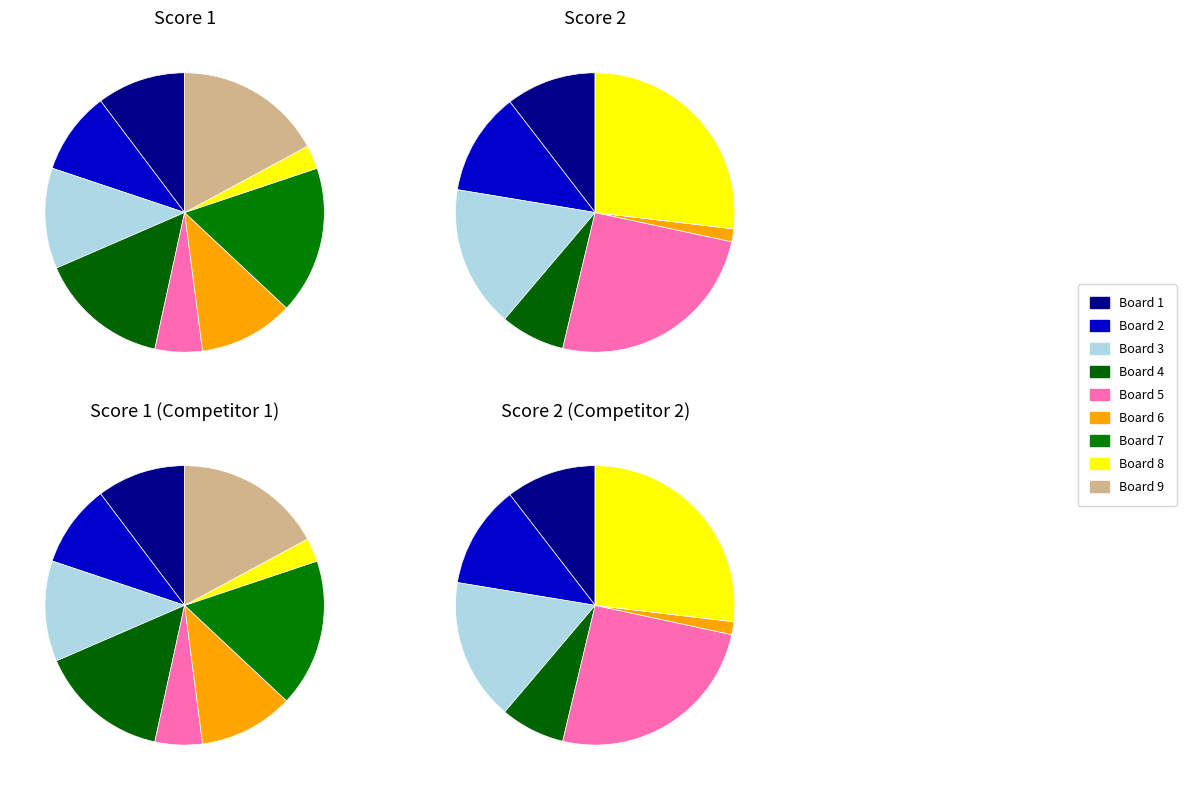

True or false: Board 8 accounts for 9% of the total.

False